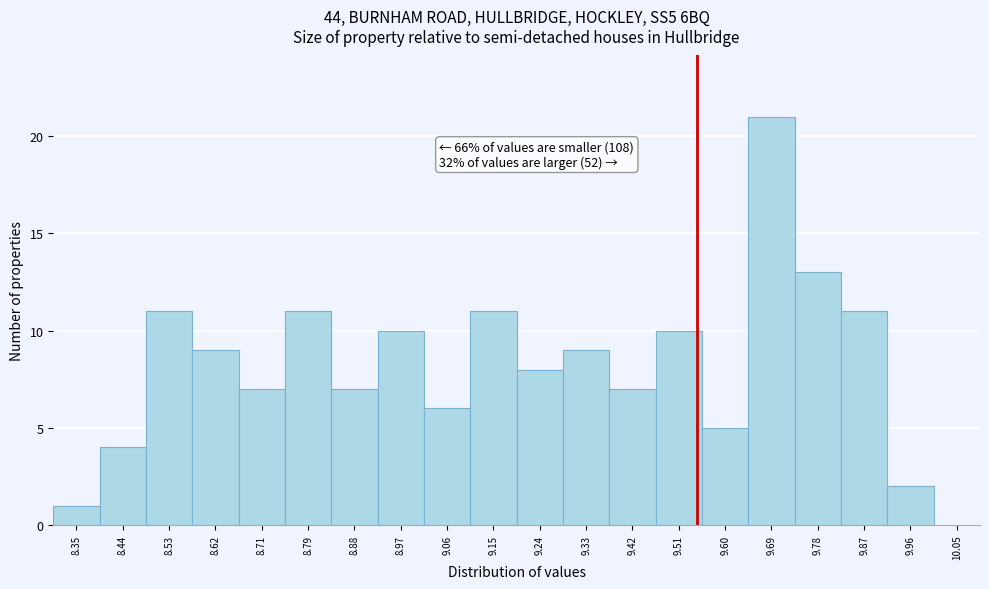

Which range on the x-axis has the tallest bar?

9.65 to 9.74